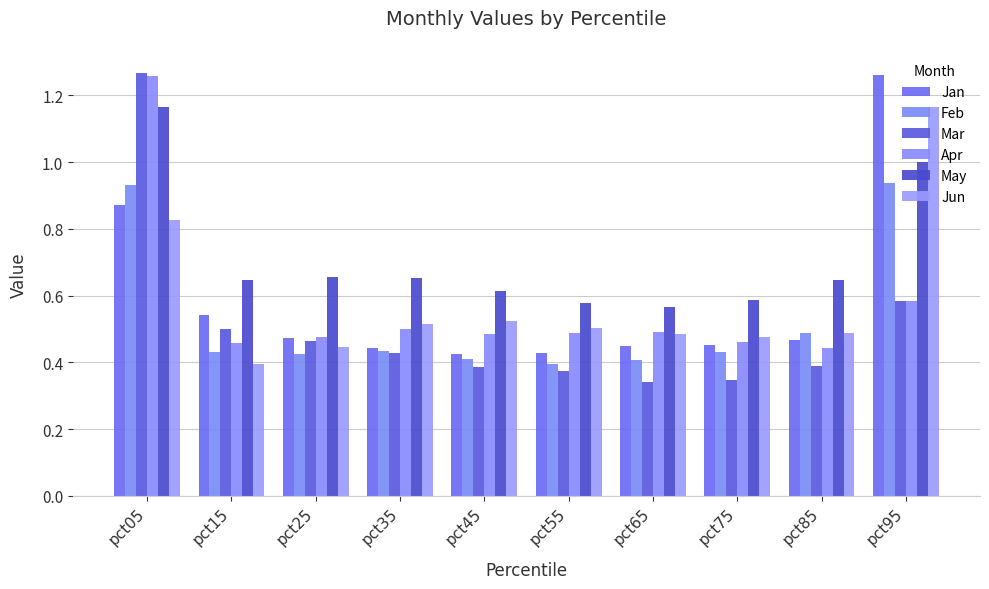

What is the total value across all series at pct45?

2.8